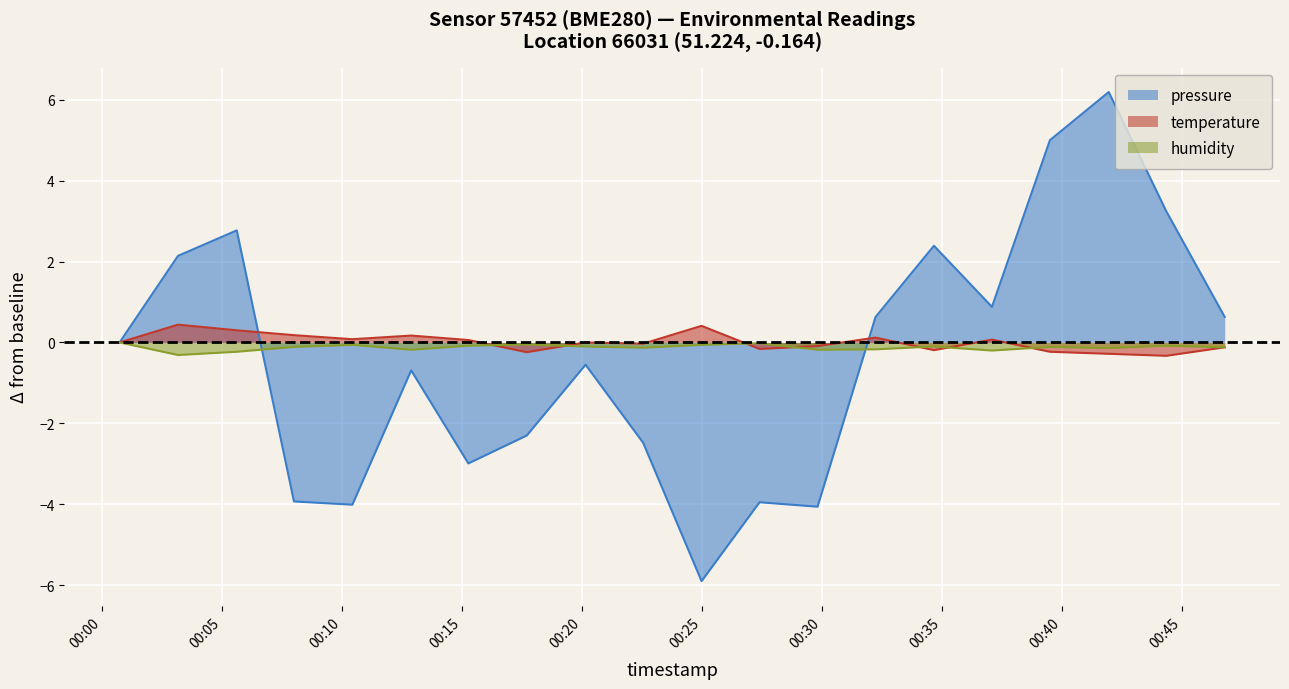

What is the total value across all series at 2023-02-12T00:03:09?

2.3